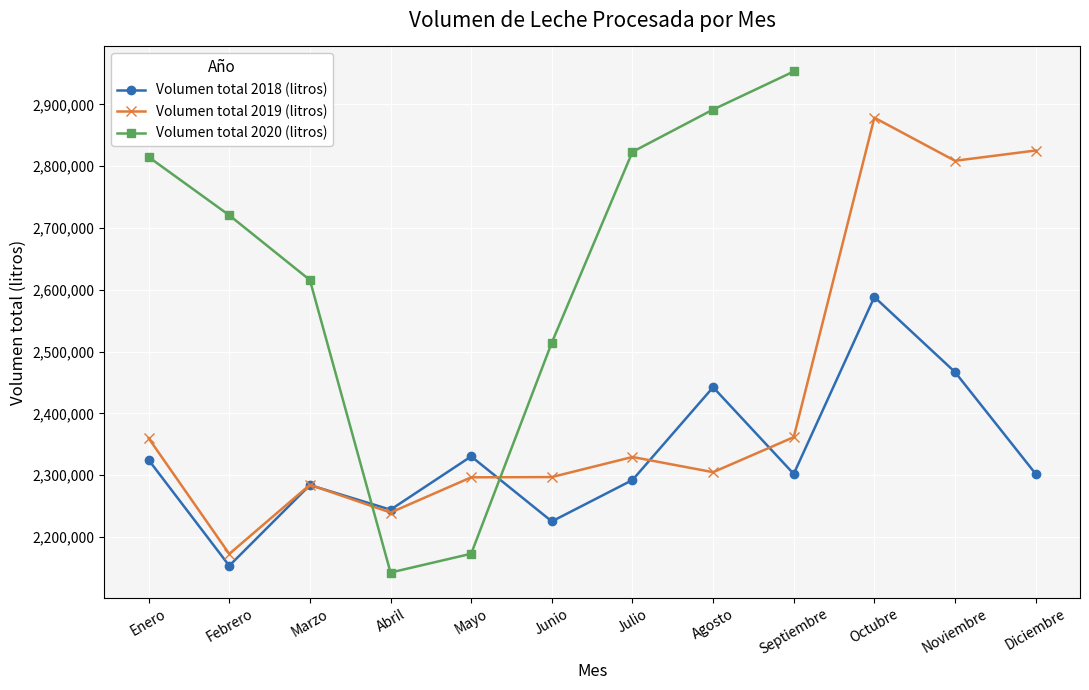

What is the difference between the maximum and minimum values in the Volumen total 2018 (litros) series?

434896